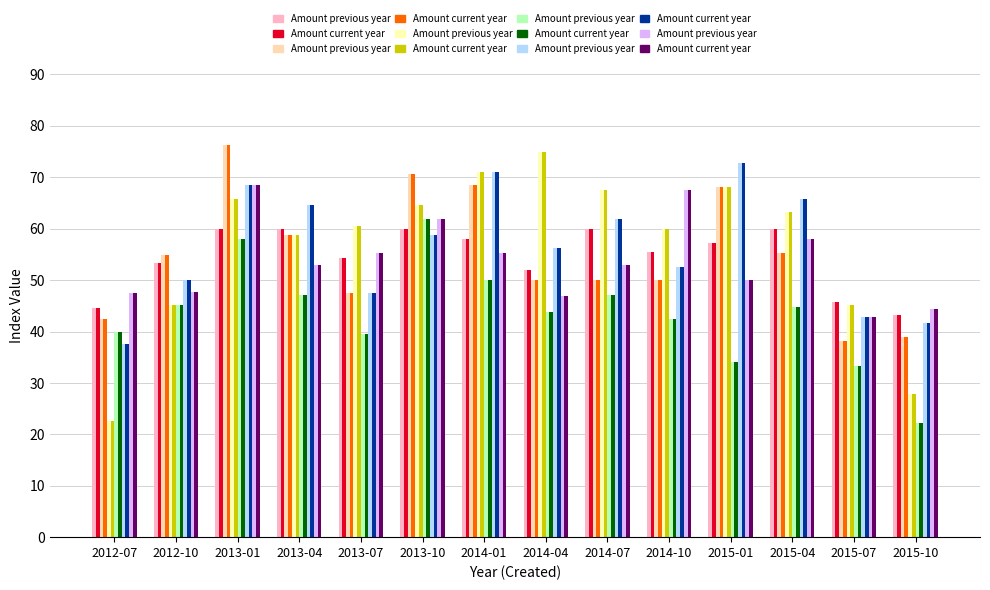

What is the sum of the Amount previous year values at 2013-01 and 2015-01?

118.4